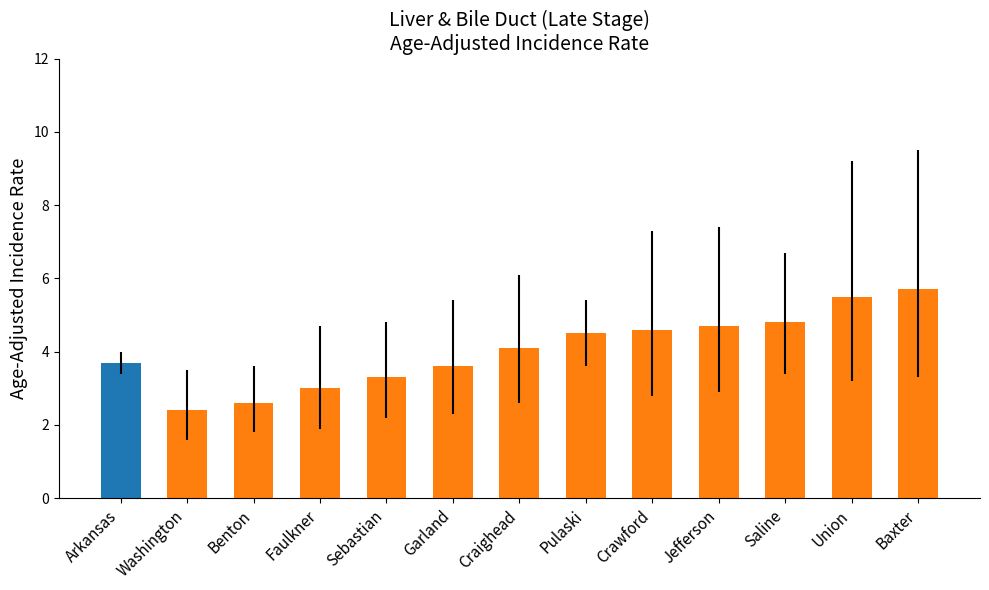

The chart shows a value of 1.5 at Garland. True or false?

False